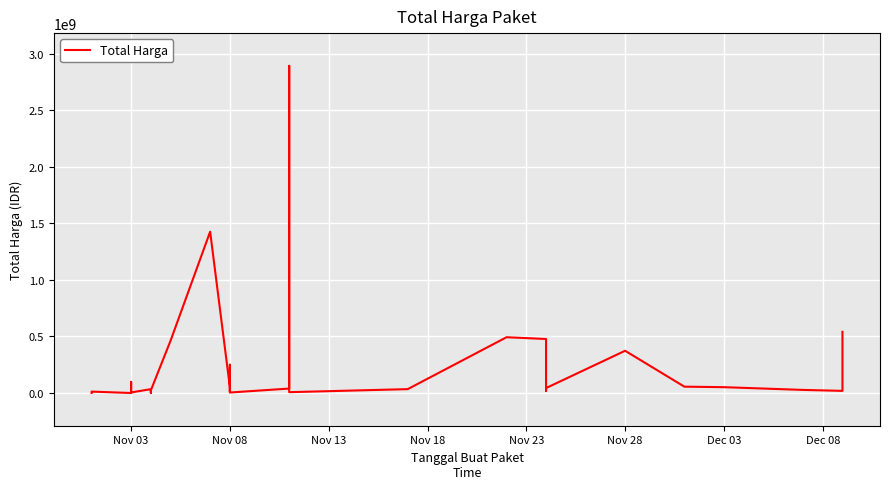

How many values exceed 27412000?

17